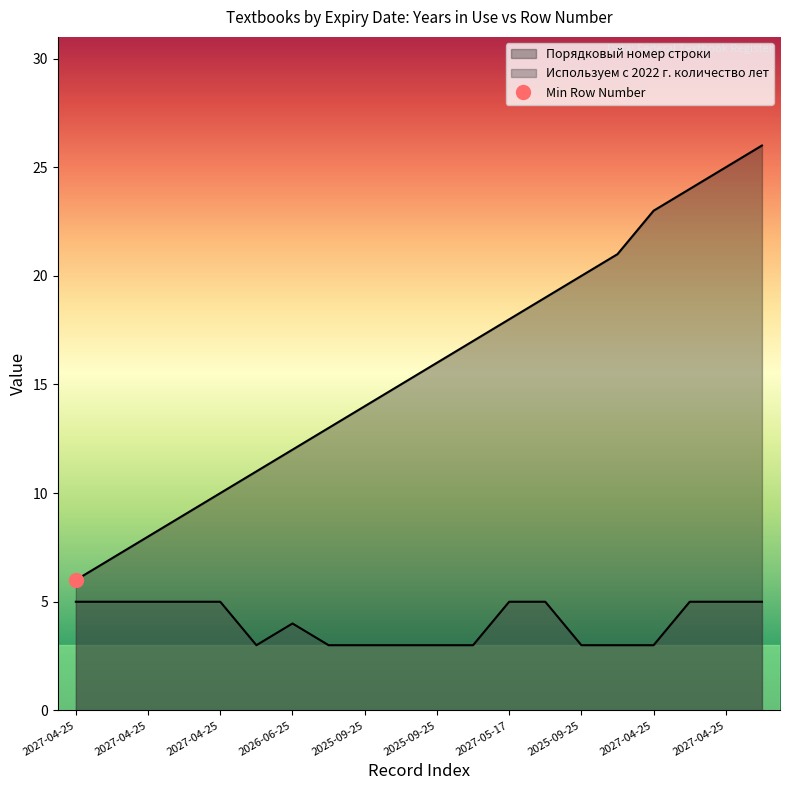

At which label does Порядковый номер строки first exceed 16?

2025-09-25